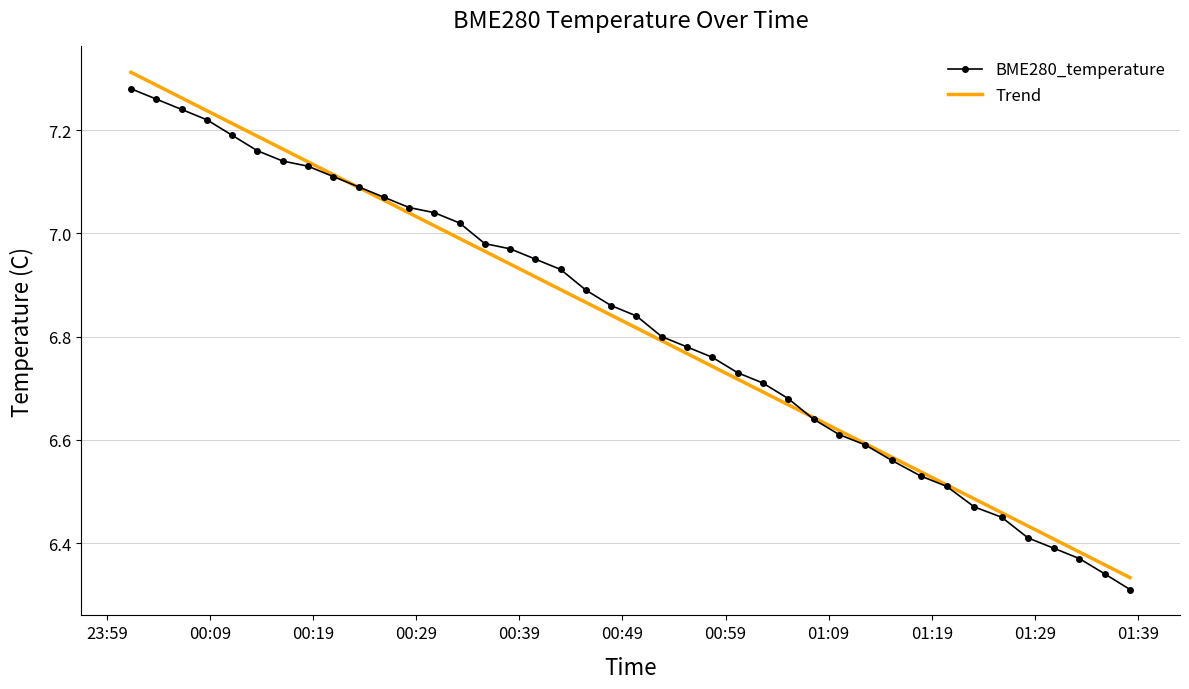

True or false: BME280_temperature has more than 2 points higher than both neighbors.

False